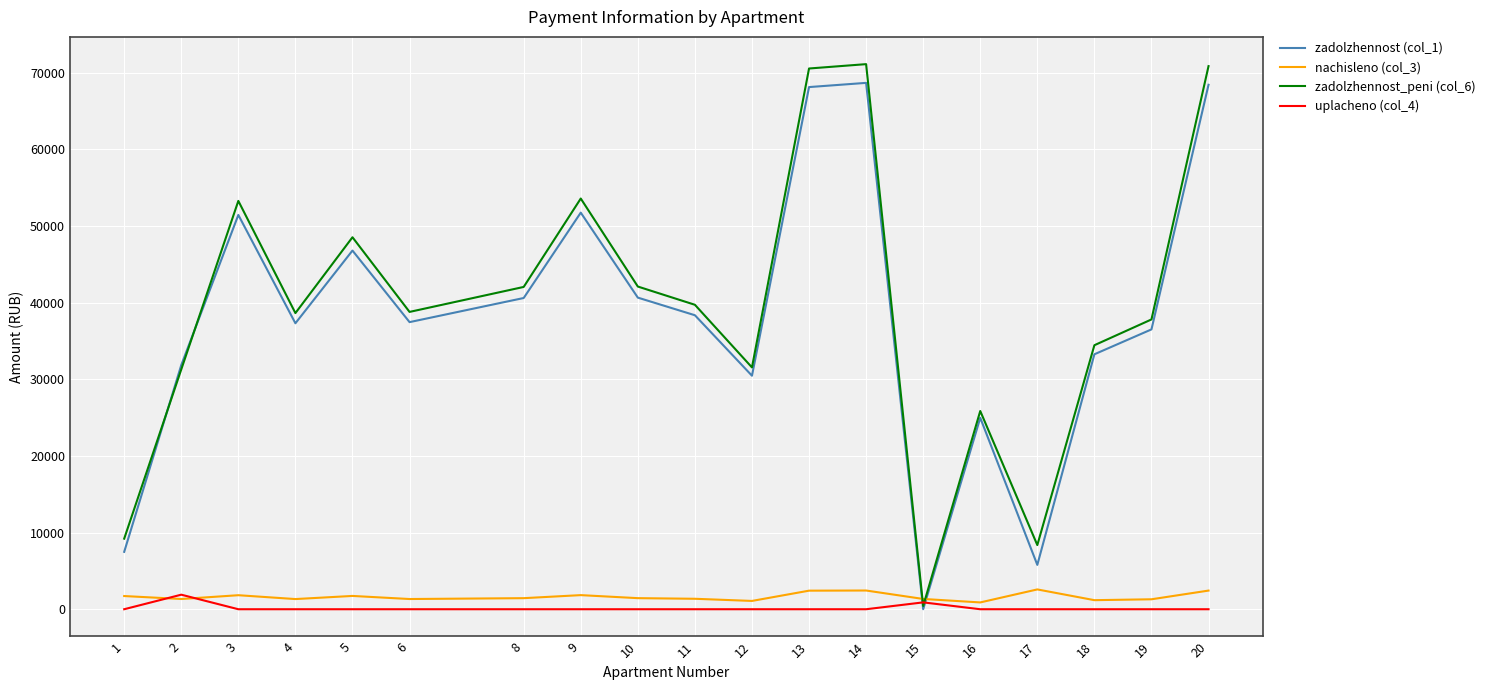

Between which two adjacent categories do nachisleno (col_3) and zadolzhennost (col_1) first intersect?

14 and 15